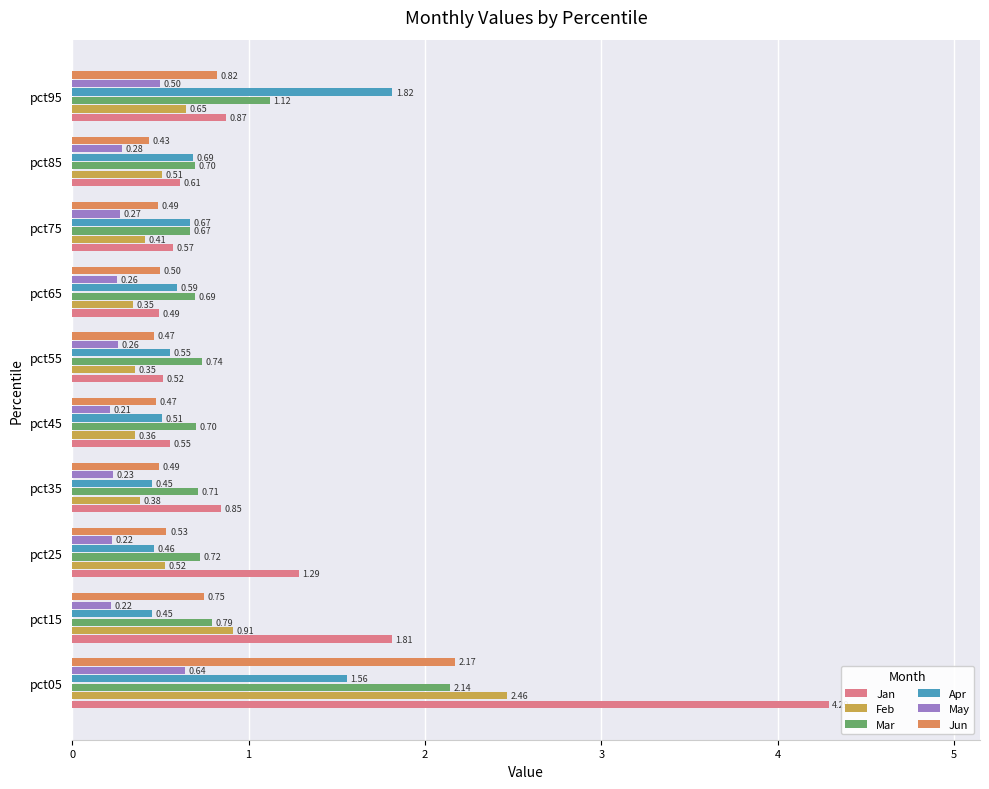

At pct15, list the series in order from smallest to largest.

May, Apr, Jun, Mar, Feb, Jan